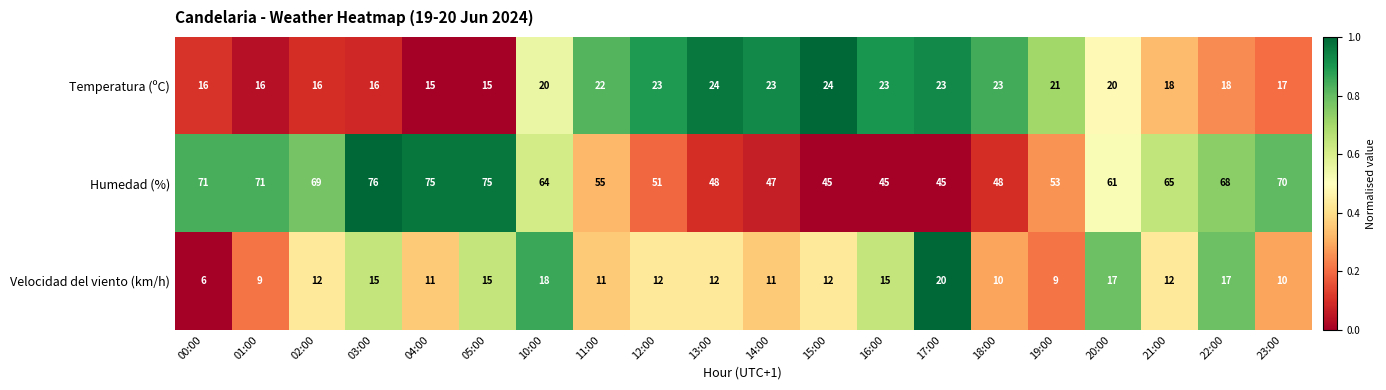

How many series are shown in this chart?

3